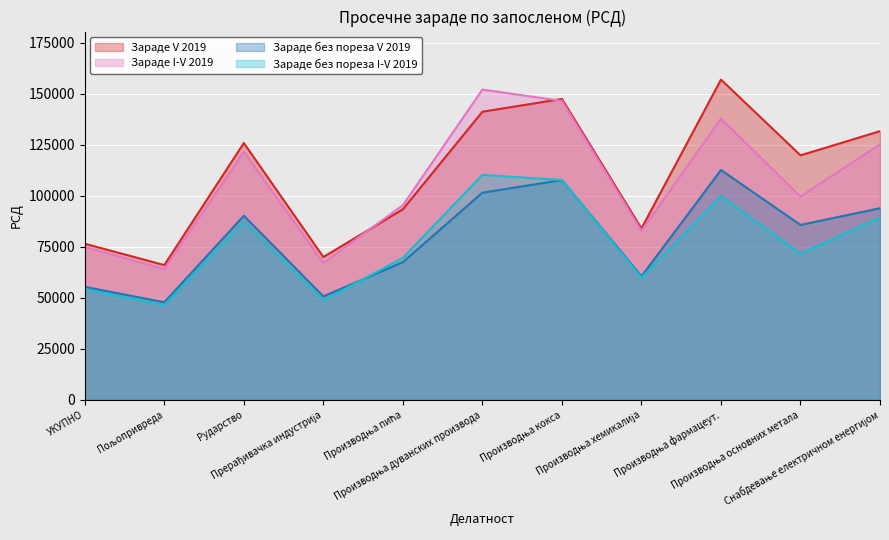

Reading left to right, list all the values displayed in this chart.

Зараде V 2019: УКУПНО=76511	Пољопривреда=66034	Рударство=125842	Прерађивачка индустрија=70002	Производња пића=93364	Производња дуванских производа=141170	Производња кокса=147426	Производња хемикалија=83983	Производња фармацеут.=156907	Производња основних метала=119803	Снабдевање електричном енергијом=131637
Зараде I-V 2019: УКУПНО=74876	Пољопривреда=64053	Рударство=121544	Прерађивачка индустрија=67122	Производња пића=95373	Производња дуванских производа=152025	Производња кокса=146484	Производња хемикалија=82884	Производња фармацеут.=137801	Производња основних метала=99624	Снабдевање електричном енергијом=125238
Зараде без пореза V 2019: УКУПНО=55380	Пољопривреда=47831	Рударство=90227	Прерађивачка индустрија=50714	Производња пића=67497	Производња дуванских производа=101518	Производња кокса=107670	Производња хемикалија=60534	Производња фармацеут.=112618	Производња основних метала=85720	Снабдевање електричном енергијом=93886
Зараде без пореза I-V 2019: УКУПНО=54252	Пољопривреда=46443	Рударство=87338	Прерађивачка индустрија=48735	Производња пића=69575	Производња дуванских производа=110238	Производња кокса=107708	Производња хемикалија=59857	Производња фармацеут.=99872	Производња основних метала=71579	Снабдевање електричном енергијом=89415